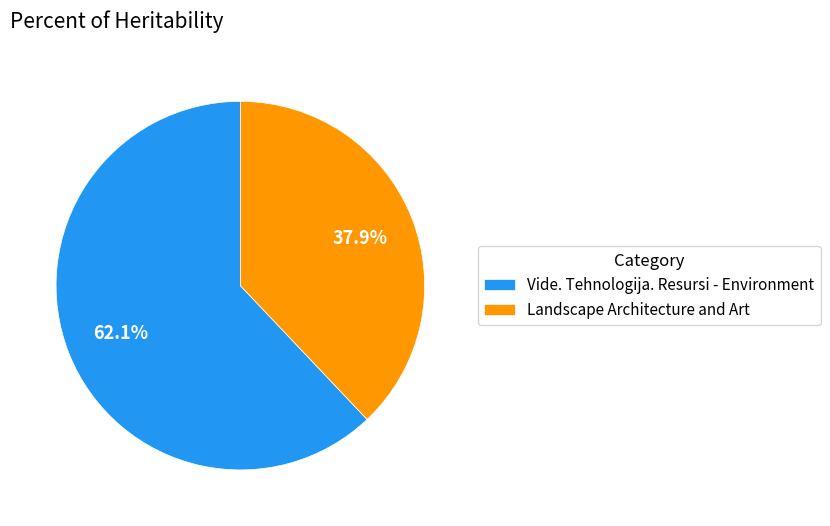

Which category has the biggest portion of the pie?

Vide. Tehnologija. Resursi - Environment